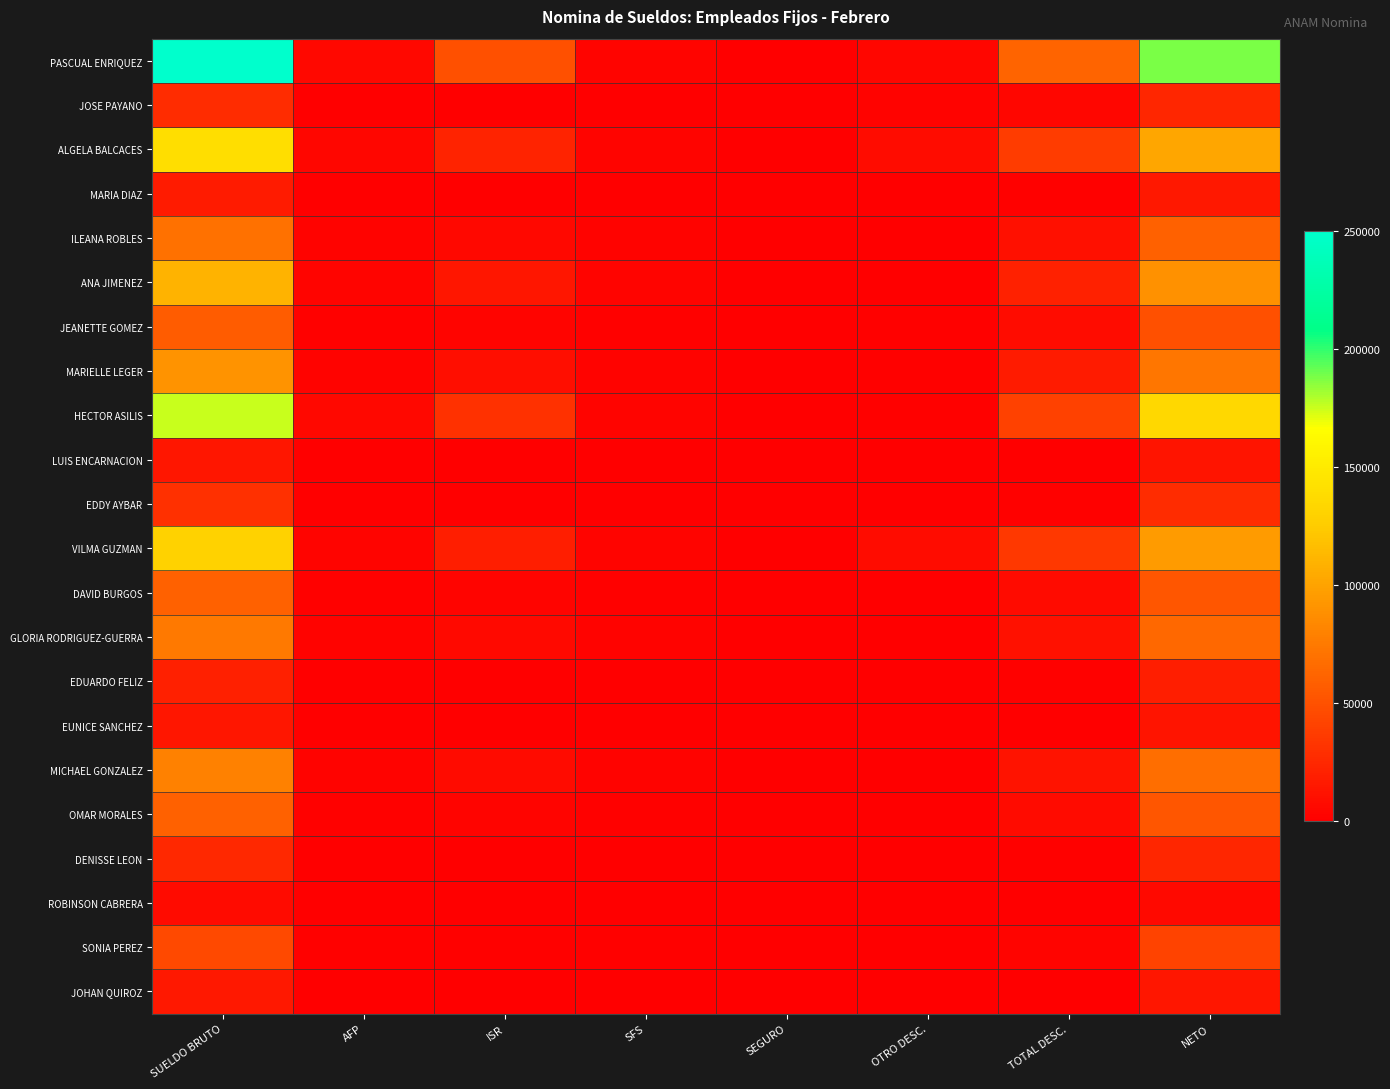

Count the number of data series in this chart.

22